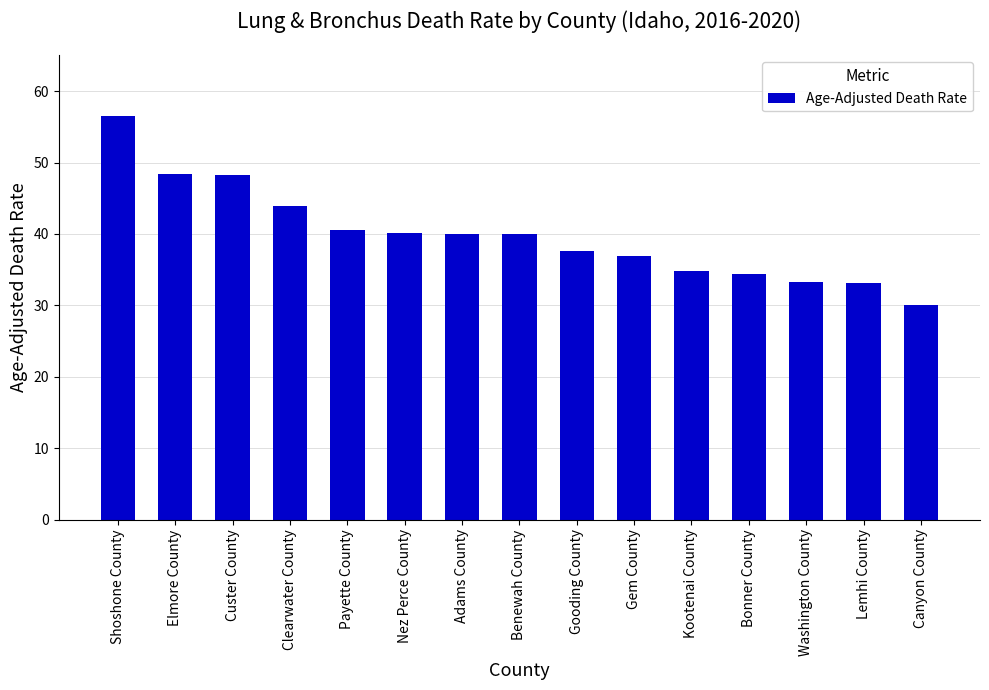

Approximately how many times larger is the value at Clearwater County compared to Shoshone County?

0.8